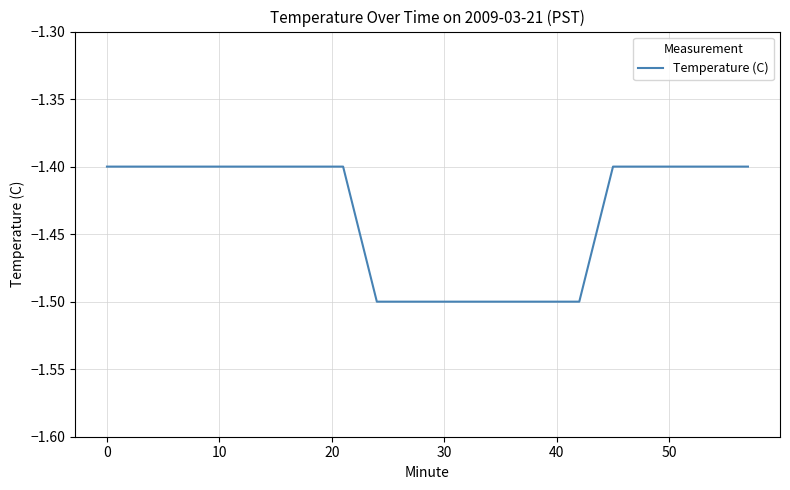

How many lines are shown in the chart?

1